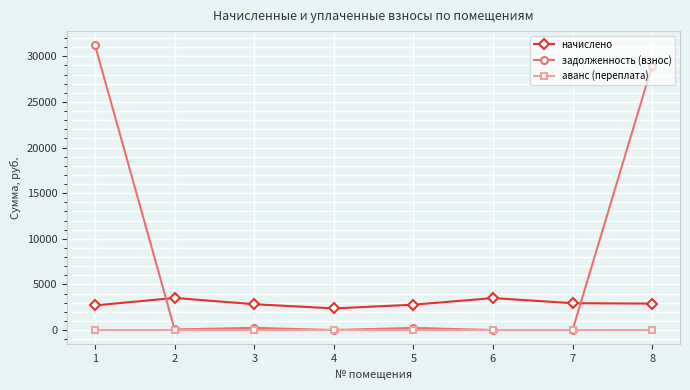

List the series in order of their overall mean, highest first.

задолженность (взнос), начислено, аванс (переплата)